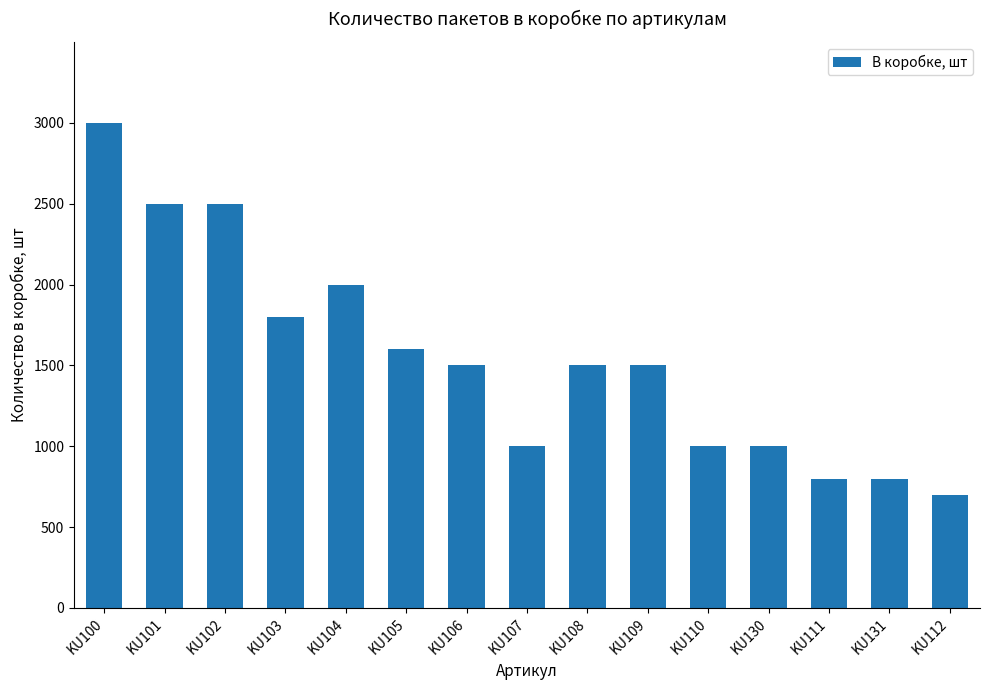

Is it true that the value at KU111 is 504?

False